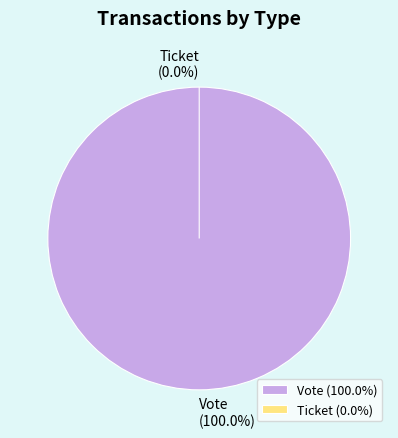

Combined, do Vote and Ticket account for over 50%?

Yes